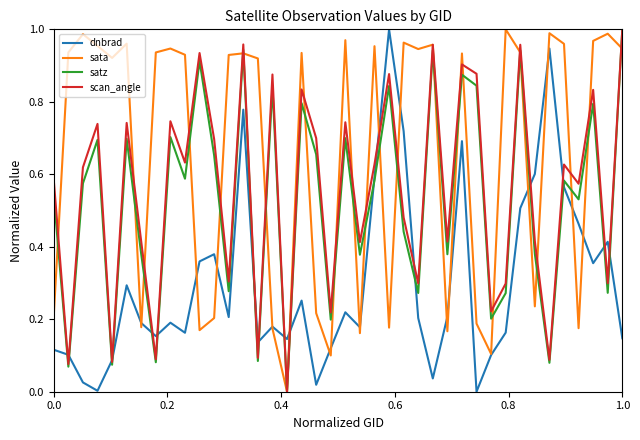

Which series has the largest total across all categories?

sata